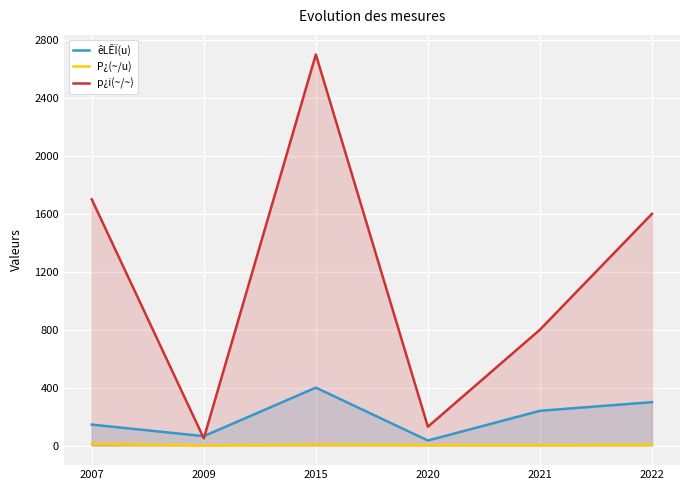

At which category is the sum across all series the highest?

2015